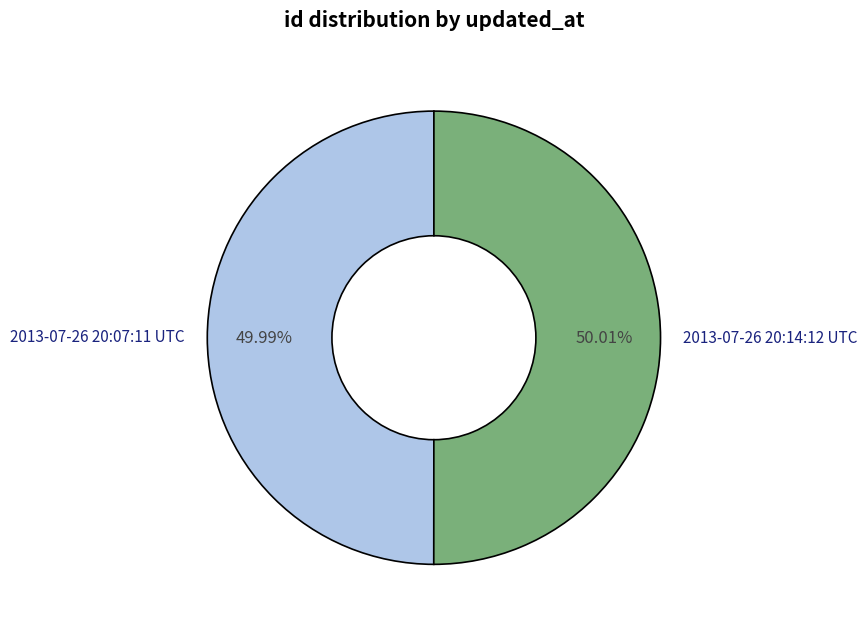

To the nearest percent, what is the average slice percentage?

50%